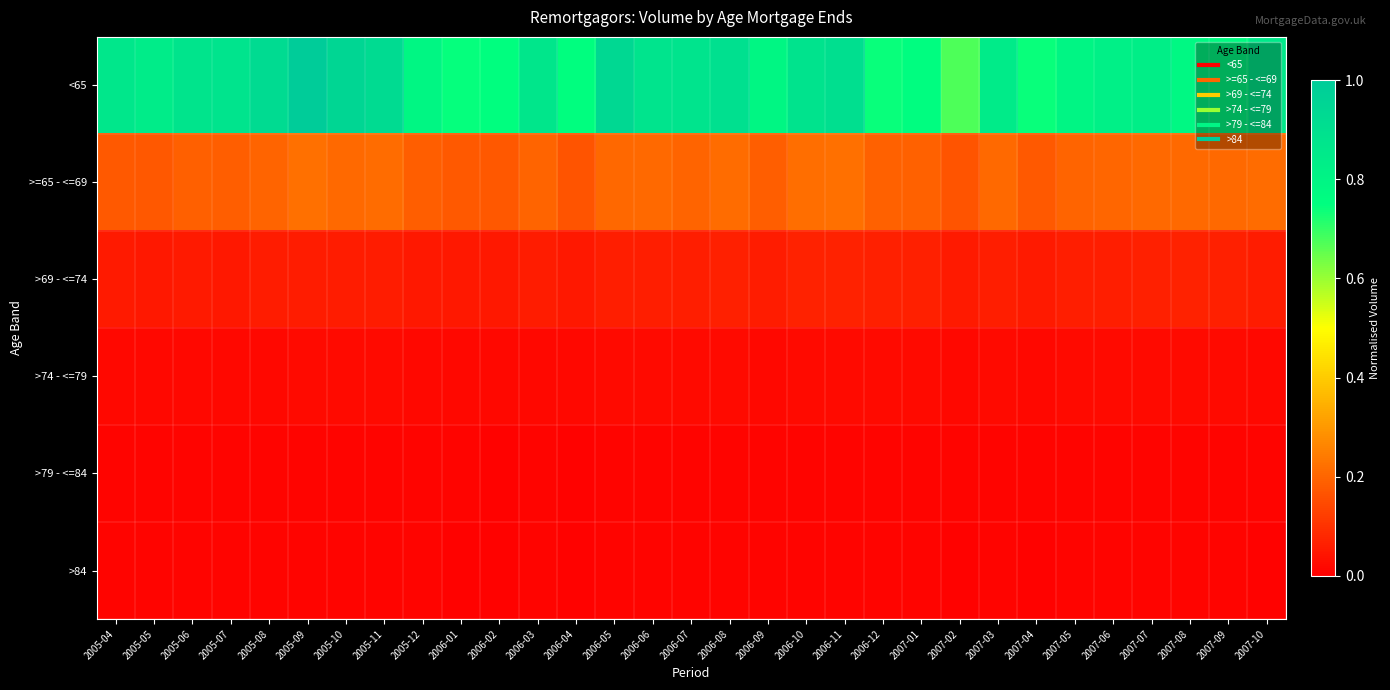

Reading left to right, transcribe all the data shown in this chart.

<65: 2005-04=0.9	2005-05=0.8	2005-06=0.9	2005-07=0.9	2005-08=0.9	2005-09=1.0	2005-10=0.9	2005-11=0.9	2005-12=0.8	2006-01=0.7	2006-02=0.8	2006-03=0.9	2006-04=0.8	2006-05=0.9	2006-06=0.9	2006-07=0.9	2006-08=0.9	2006-09=0.8	2006-10=0.9	2006-11=0.9	2006-12=0.7	2007-01=0.8	2007-02=0.7	2007-03=0.8	2007-04=0.7	2007-05=0.8	2007-06=0.8	2007-07=0.8	2007-08=0.8	2007-09=0.8	2007-10=0.9
>=65 - <=69: 2005-04=0.2	2005-05=0.2	2005-06=0.2	2005-07=0.2	2005-08=0.2	2005-09=0.2	2005-10=0.2	2005-11=0.2	2005-12=0.2	2006-01=0.2	2006-02=0.2	2006-03=0.2	2006-04=0.2	2006-05=0.2	2006-06=0.2	2006-07=0.2	2006-08=0.2	2006-09=0.2	2006-10=0.2	2006-11=0.2	2006-12=0.2	2007-01=0.2	2007-02=0.2	2007-03=0.2	2007-04=0.2	2007-05=0.2	2007-06=0.2	2007-07=0.2	2007-08=0.2	2007-09=0.2	2007-10=0.2
>69 - <=74: 2005-04=0.1	2005-05=0.0	2005-06=0.1	2005-07=0.0	2005-08=0.1	2005-09=0.1	2005-10=0.1	2005-11=0.1	2005-12=0.0	2006-01=0.0	2006-02=0.0	2006-03=0.1	2006-04=0.0	2006-05=0.1	2006-06=0.1	2006-07=0.1	2006-08=0.1	2006-09=0.1	2006-10=0.1	2006-11=0.1	2006-12=0.1	2007-01=0.1	2007-02=0.1	2007-03=0.1	2007-04=0.1	2007-05=0.1	2007-06=0.1	2007-07=0.1	2007-08=0.1	2007-09=0.1	2007-10=0.1
>74 - <=79: 2005-04=0.0	2005-05=0.0	2005-06=0.0	2005-07=0.0	2005-08=0.0	2005-09=0.0	2005-10=0.0	2005-11=0.0	2005-12=0.0	2006-01=0.0	2006-02=0.0	2006-03=0.0	2006-04=0.0	2006-05=0.0	2006-06=0.0	2006-07=0.0	2006-08=0.0	2006-09=0.0	2006-10=0.0	2006-11=0.0	2006-12=0.0	2007-01=0.0	2007-02=0.0	2007-03=0.0	2007-04=0.0	2007-05=0.0	2007-06=0.0	2007-07=0.0	2007-08=0.0	2007-09=0.0	2007-10=0.0
>79 - <=84: 2005-04=0.0	2005-05=0.0	2005-06=0.0	2005-07=0.0	2005-08=0.0	2005-09=0.0	2005-10=0.0	2005-11=0.0	2005-12=0.0	2006-01=0.0	2006-02=0.0	2006-03=0.0	2006-04=0.0	2006-05=0.0	2006-06=0.0	2006-07=0.0	2006-08=0.0	2006-09=0.0	2006-10=0.0	2006-11=0.0	2006-12=0.0	2007-01=0.0	2007-02=0.0	2007-03=0.0	2007-04=0.0	2007-05=0.0	2007-06=0.0	2007-07=0.0	2007-08=0.0	2007-09=0.0	2007-10=0.0
>84: 2005-04=0.0	2005-05=0.0	2005-06=0.0	2005-07=0.0	2005-08=0.0	2005-09=0.0	2005-10=0.0	2005-11=0.0	2005-12=0.0	2006-01=0.0	2006-02=0.0	2006-03=0.0	2006-04=0.0	2006-05=0.0	2006-06=0.0	2006-07=0.0	2006-08=0.0	2006-09=0.0	2006-10=0.0	2006-11=0.0	2006-12=0.0	2007-01=0.0	2007-02=0.0	2007-03=0.0	2007-04=0.0	2007-05=0.0	2007-06=0.0	2007-07=0.0	2007-08=0.0	2007-09=0.0	2007-10=0.0